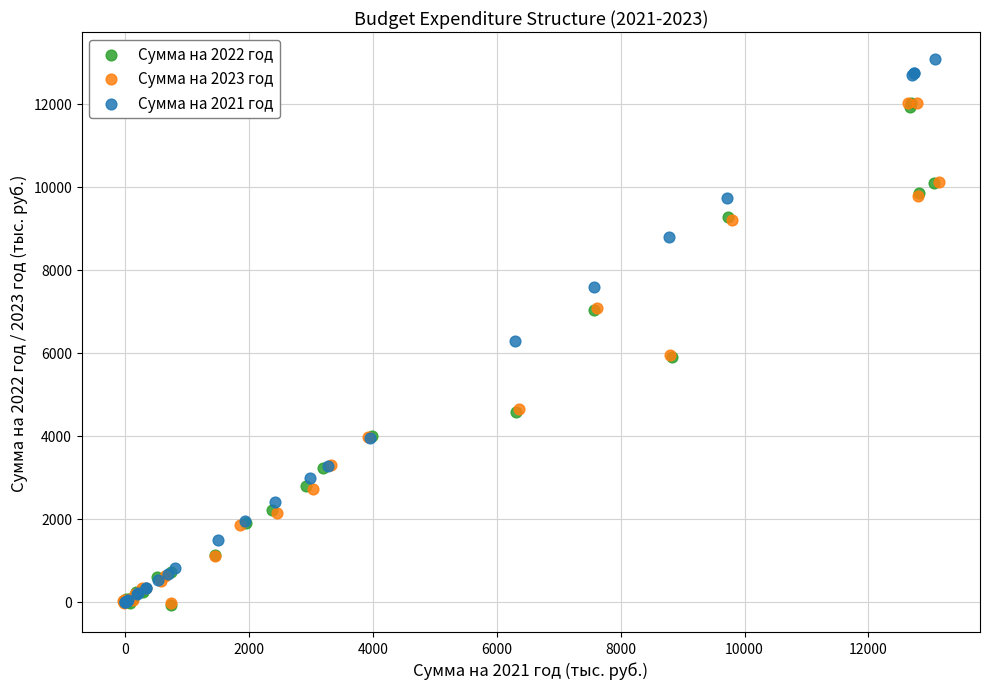

Which series reaches the maximum Y coordinate?

Сумма на 2021 год